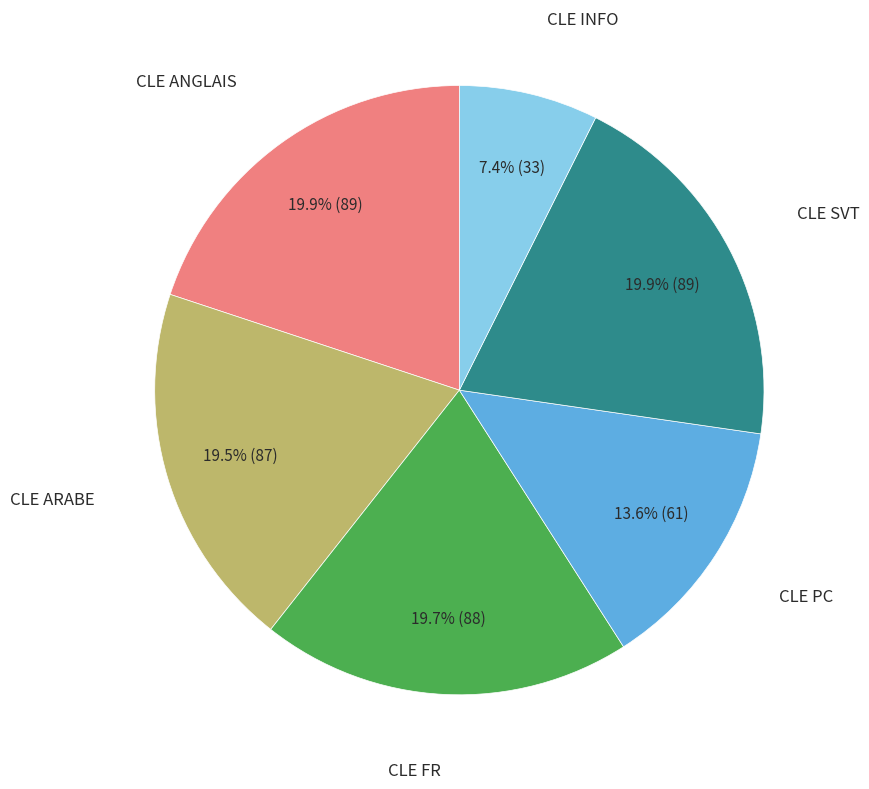

True or false: CLE PC accounts for 14% of the total.

True